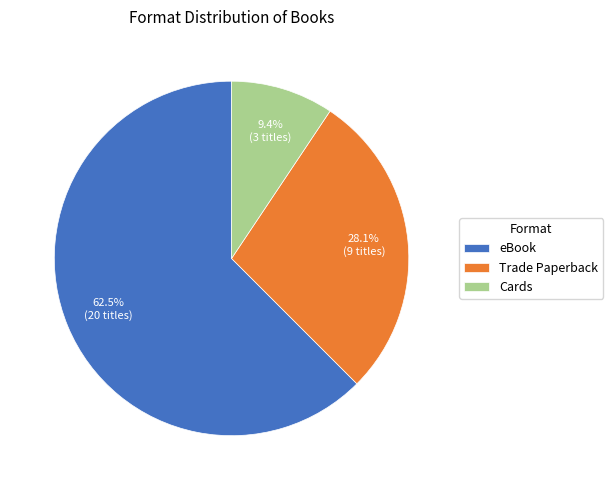

Which has a higher value, Trade Paperback or Cards?

Trade Paperback